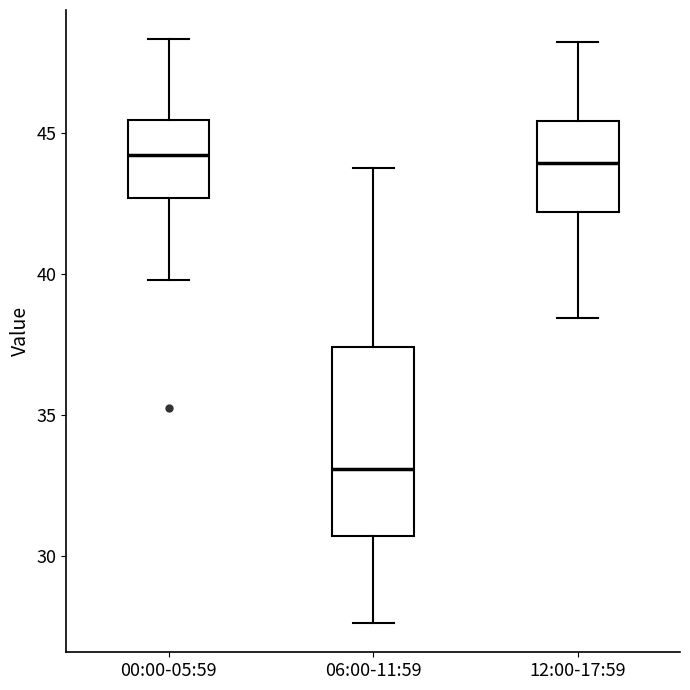

Which box's median line is the lowest?

06:00-11:59